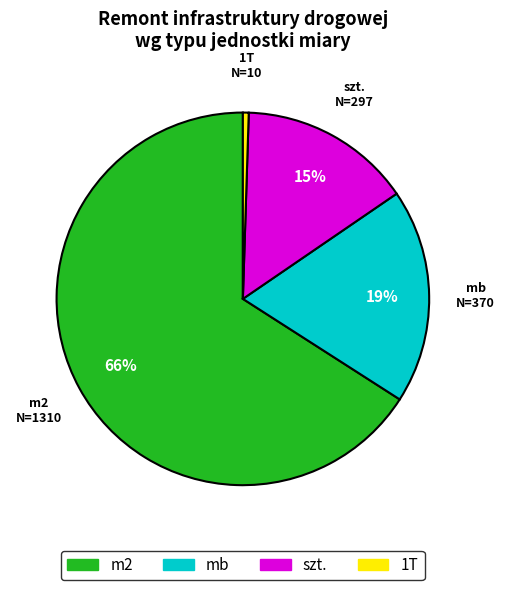

The mb slice represents 1% of the pie. True or false?

False